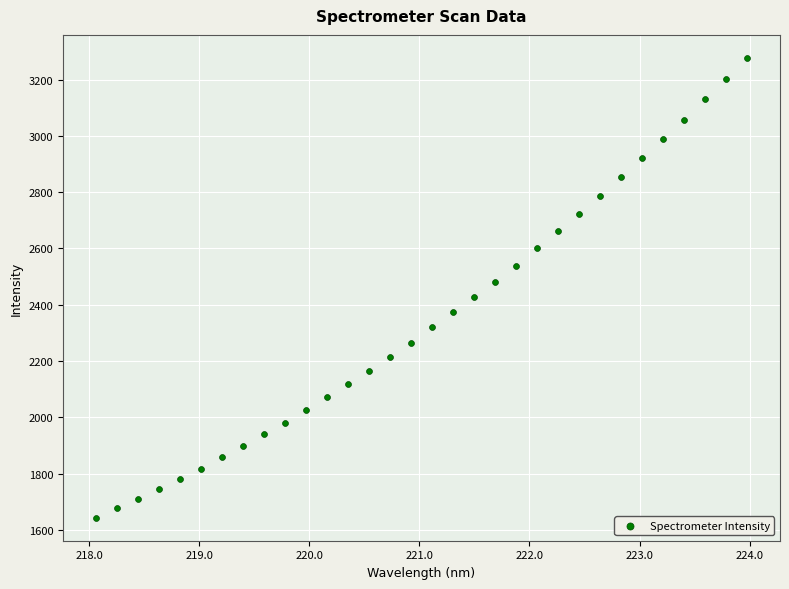

What is the range of X values (max minus min)?

5.9